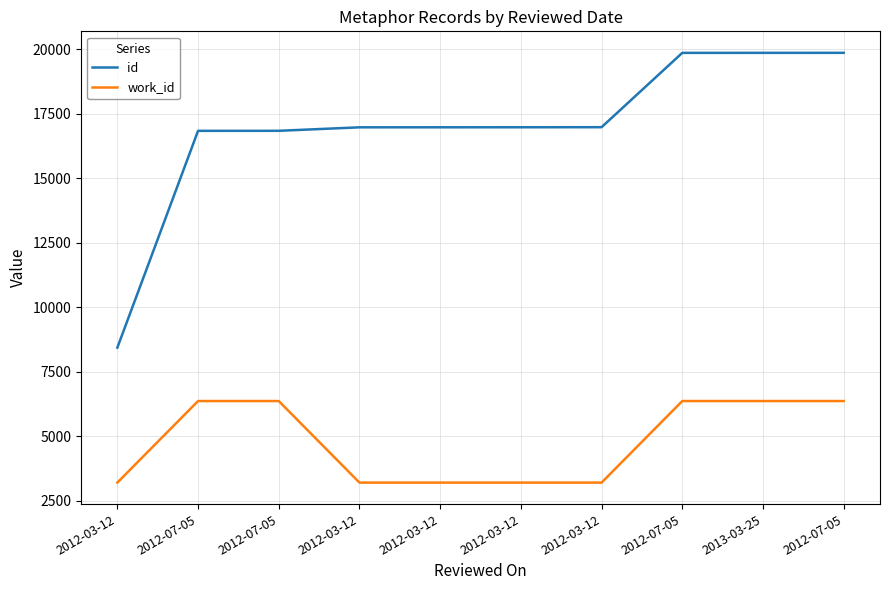

Rank the series at 2012-07-05 from highest to lowest value.

id, work_id